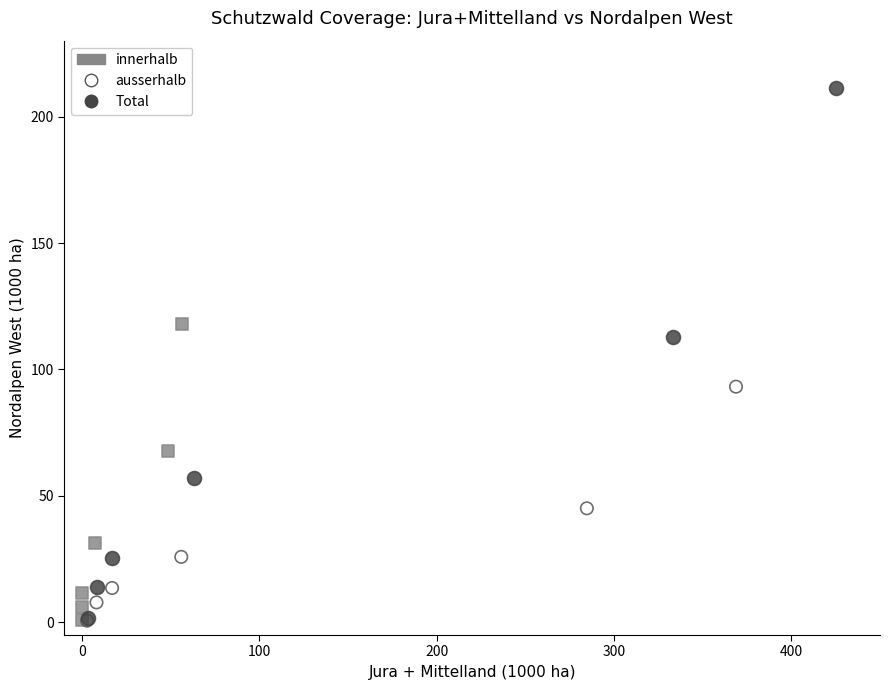

Which series contains the highest Y value?

Total